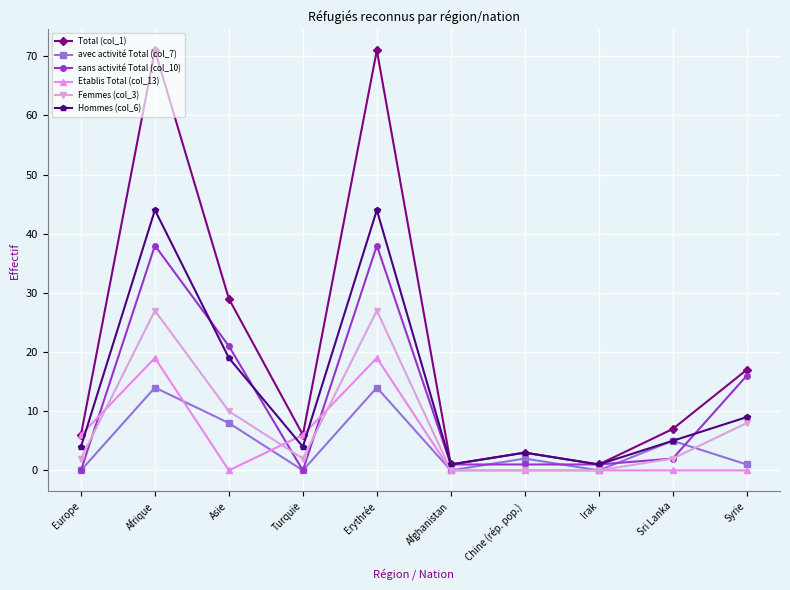

How many distinct data groups are displayed?

6